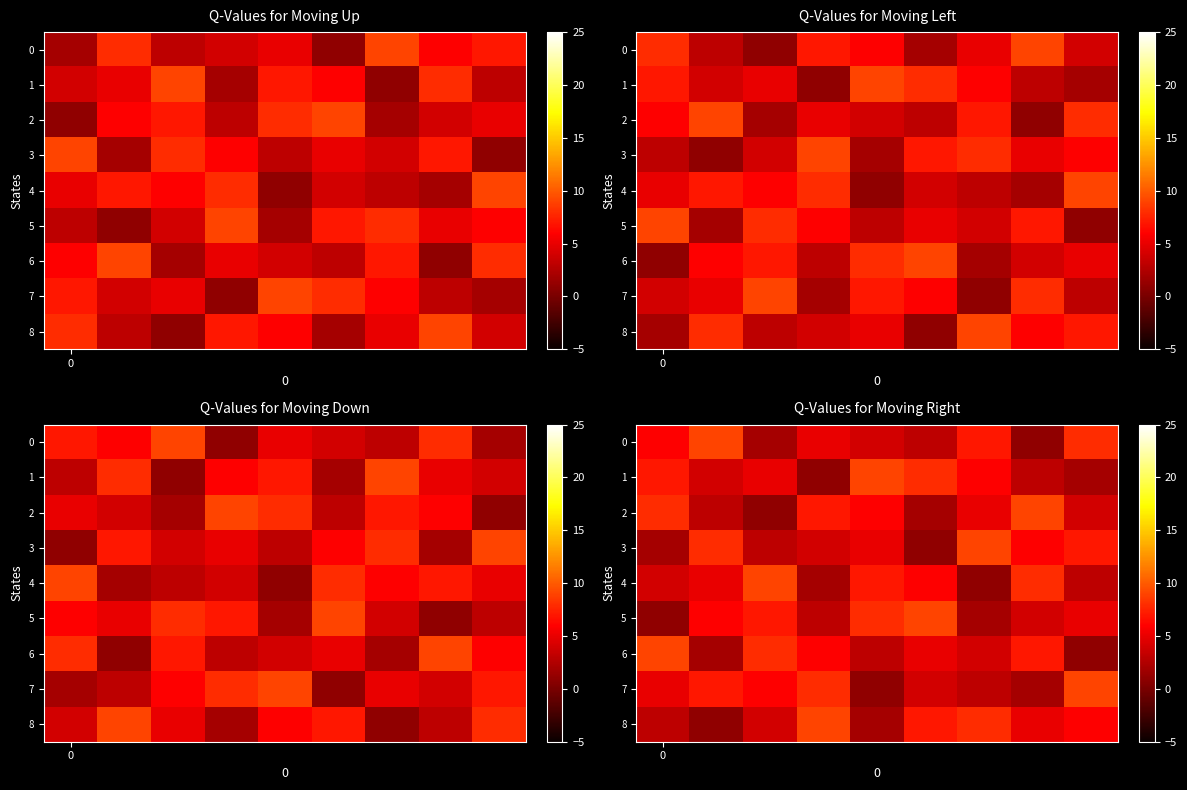

What is the spread (max minus min) of values at 1?

8